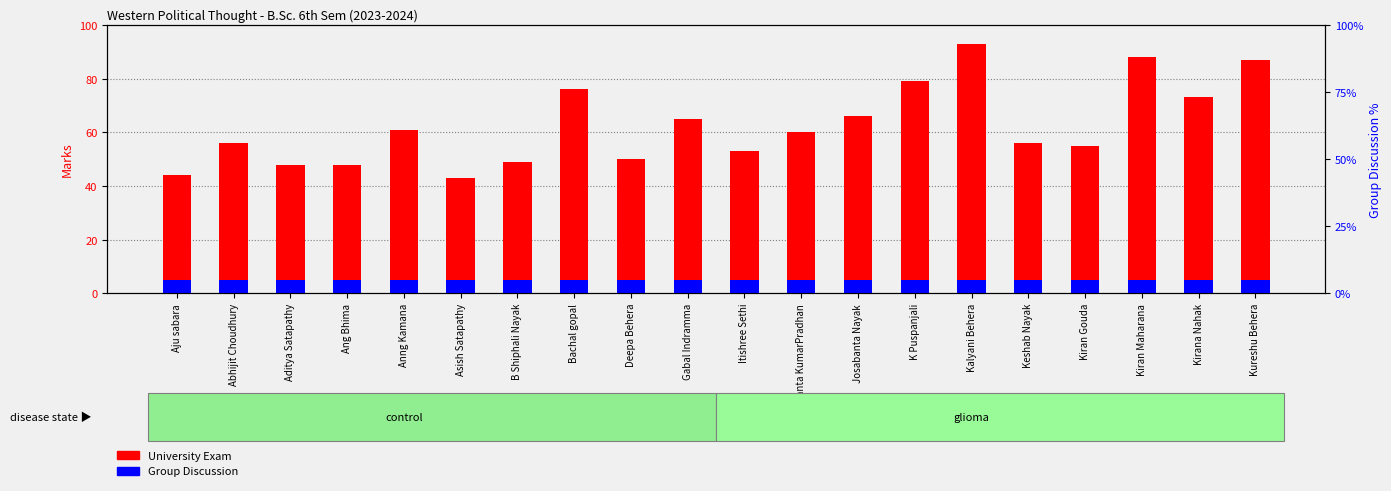

What position from the right is Asish Satapathy?

15